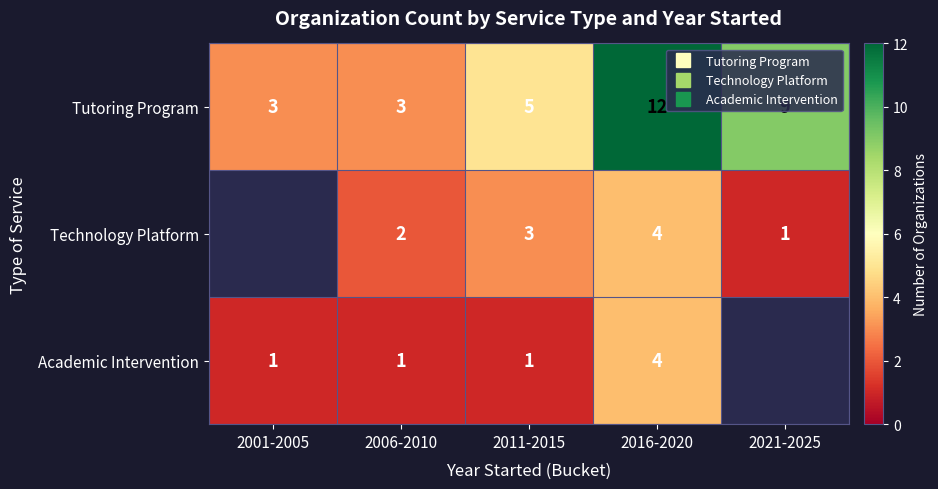

True or false: Tutoring Program has a value of 8.0 at 2011-2015.

False